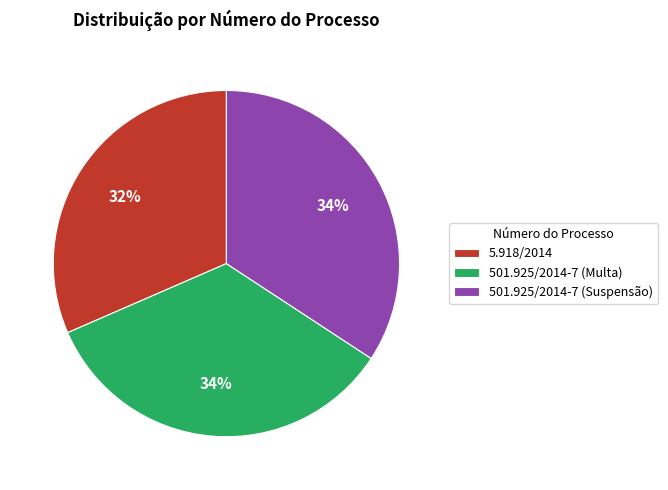

What percentage is the 5.918/2014 slice, to the nearest percent?

32%